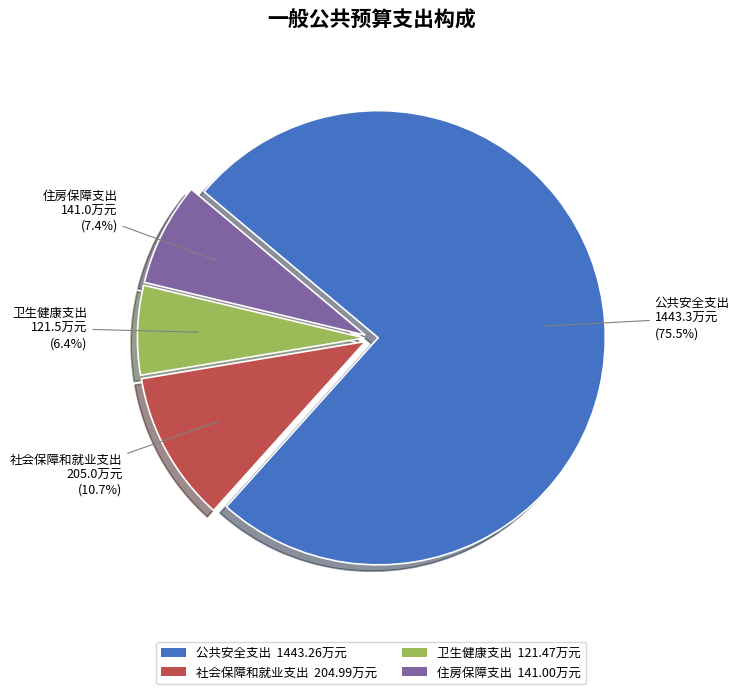

To the nearest percent, what is the difference between the 住房保障支出 and 公共安全支出 slice percentages?

68%